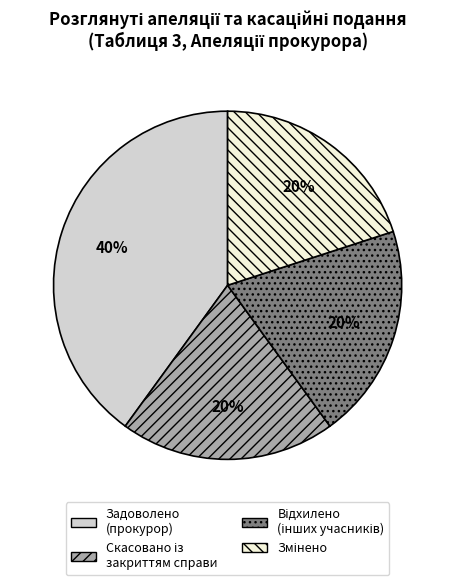

What percentage is the Задоволено (прокурор) slice, to the nearest percent?

40%